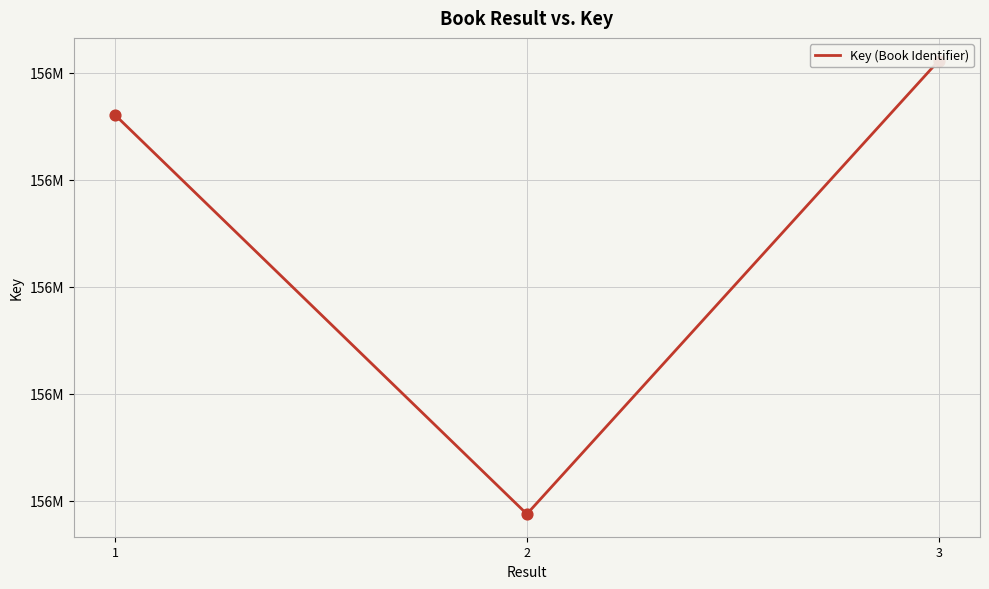

Approximately how many times larger is the value at 3 compared to 2?

1.0